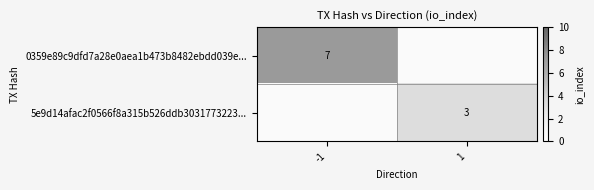

The 0359e89c9dfd7a28e0aea1b473b8482ebdd039e... series shows 2.6 at -1. True or false?

False